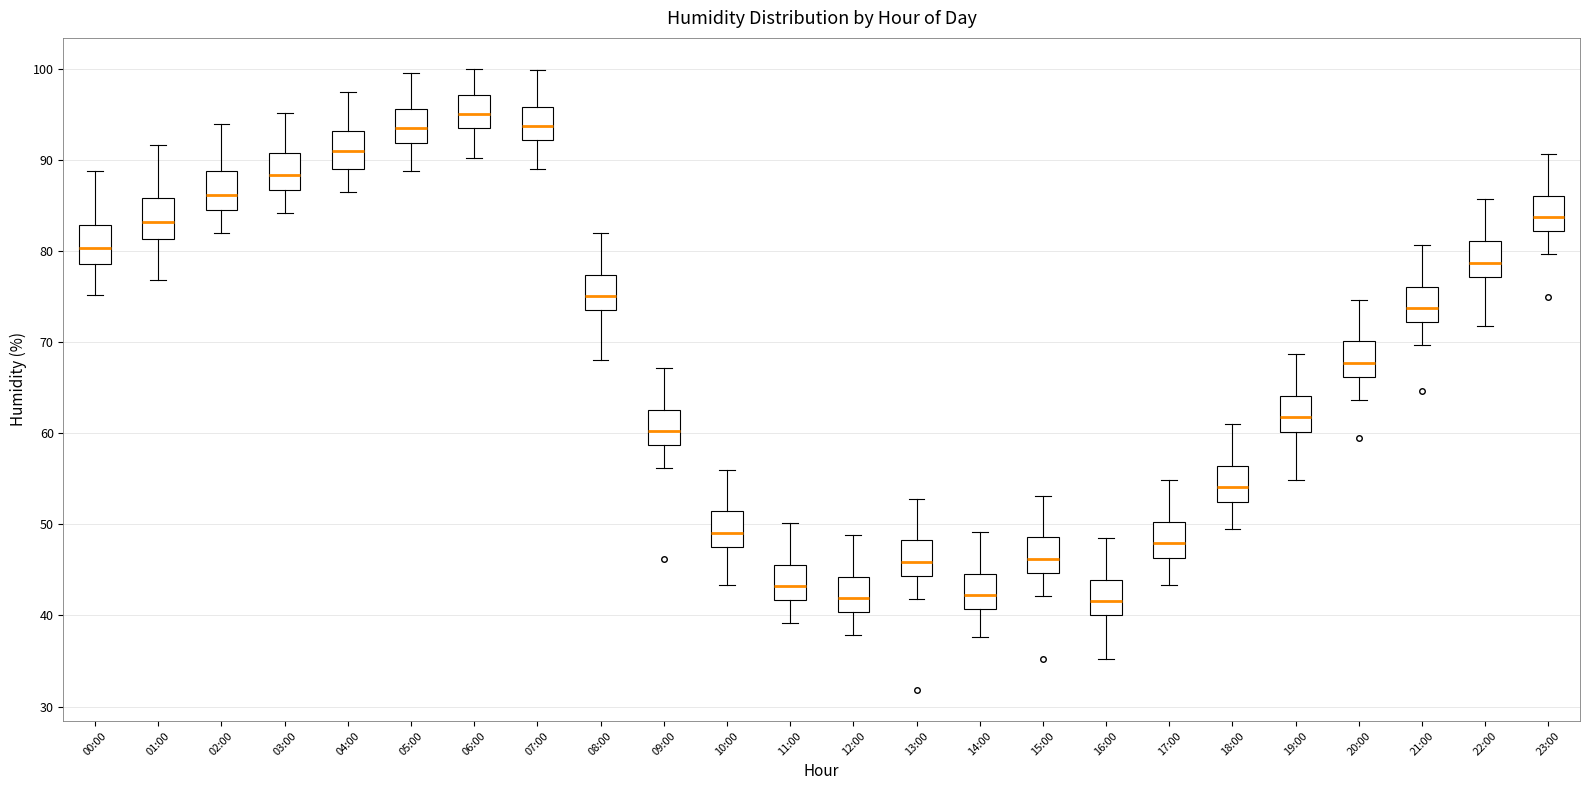

Reading left to right, transcribe this box plot: for each box, give where its median line is, the range the box spans, and where its two whiskers end, as read against the y-axis. The values are not printed on the chart, so give them approximately, as read against the axis.

00:00: median 80, box 79 to 83, whiskers 75 to 89
01:00: median 83, box 81 to 86, whiskers 77 to 92
02:00: median 86, box 85 to 89, whiskers 82 to 94
03:00: median 88, box 87 to 91, whiskers 84 to 95
04:00: median 91, box 89 to 93, whiskers 87 to 98
05:00: median 94, box 92 to 96, whiskers 89 to 100
06:00: median 95, box 94 to 97, whiskers 90 to 100
07:00: median 94, box 92 to 96, whiskers 89 to 100
08:00: median 75, box 74 to 77, whiskers 68 to 82
09:00: median 60, box 59 to 63, whiskers 56 to 67
10:00: median 49, box 48 to 51, whiskers 43 to 56
11:00: median 43, box 42 to 46, whiskers 39 to 50
12:00: median 42, box 40 to 44, whiskers 38 to 49
13:00: median 46, box 44 to 48, whiskers 42 to 53
14:00: median 42, box 41 to 45, whiskers 38 to 49
15:00: median 46, box 45 to 49, whiskers 42 to 53
16:00: median 42, box 40 to 44, whiskers 35 to 49
17:00: median 48, box 46 to 50, whiskers 43 to 55
18:00: median 54, box 53 to 56, whiskers 50 to 61
19:00: median 62, box 60 to 64, whiskers 55 to 69
20:00: median 68, box 66 to 70, whiskers 64 to 75
21:00: median 74, box 72 to 76, whiskers 70 to 81
22:00: median 79, box 77 to 81, whiskers 72 to 86
23:00: median 84, box 82 to 86, whiskers 80 to 91